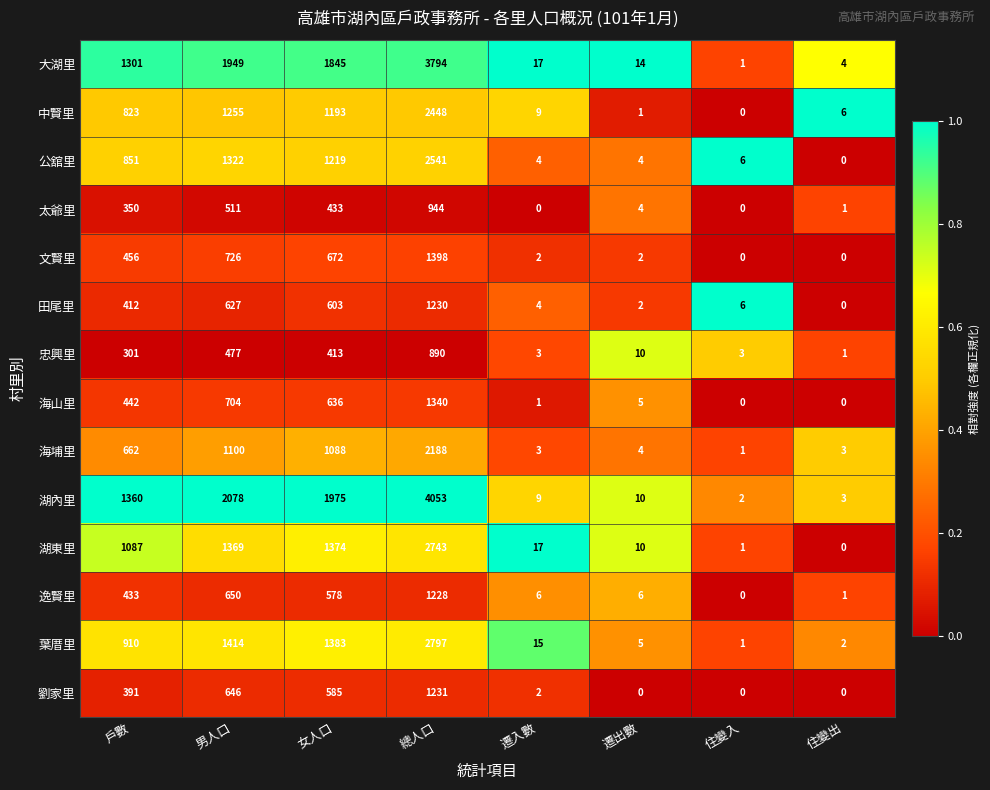

What is the spread (max minus min) of values at 總人口?

3163